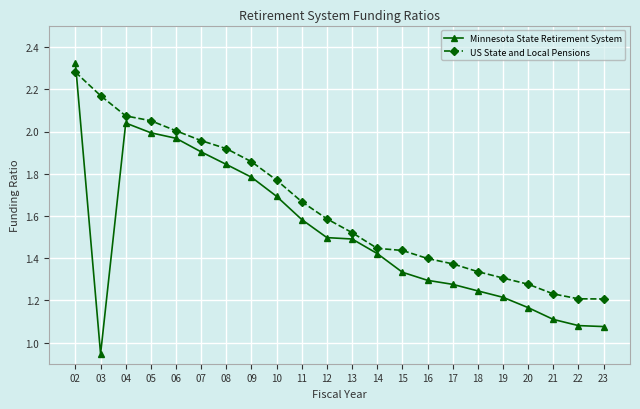

True or false: US State and Local Pensions has a value of 2.5 at 16.

False